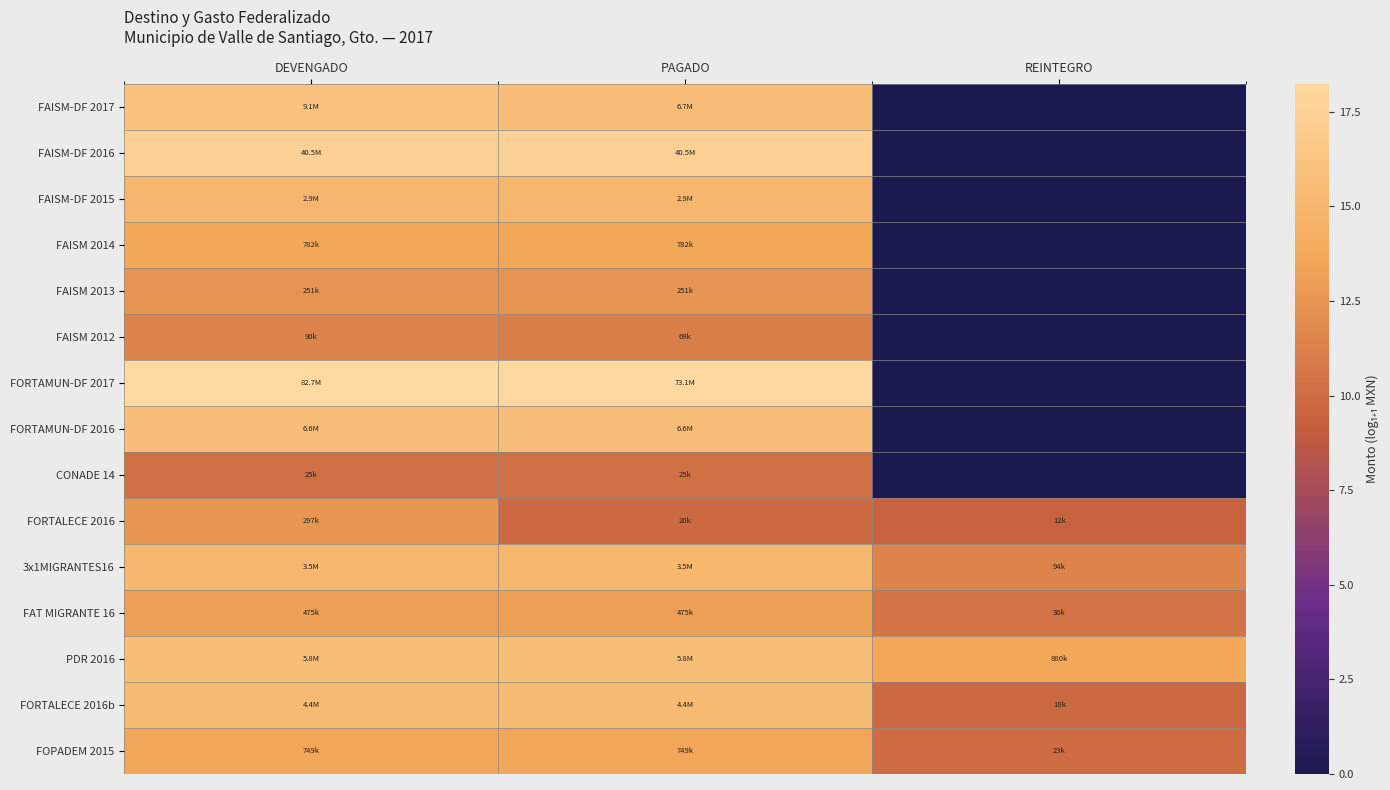

What is the difference between the highest and lowest values at DEVENGADO?

8.1